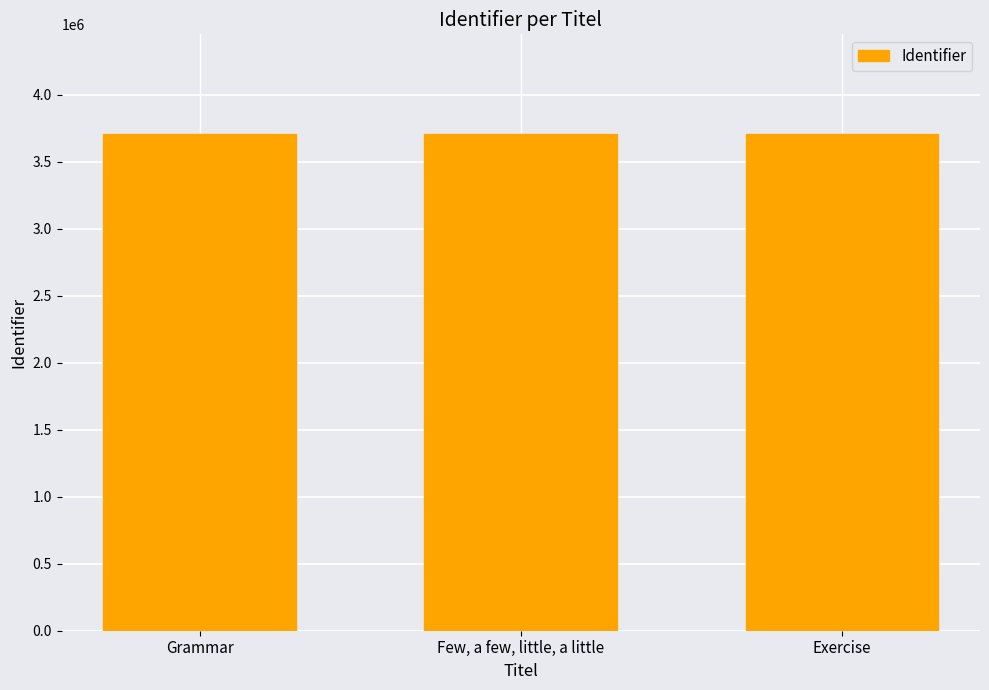

The chart shows a value of 3704533 at Few, a few, little, a little. True or false?

True